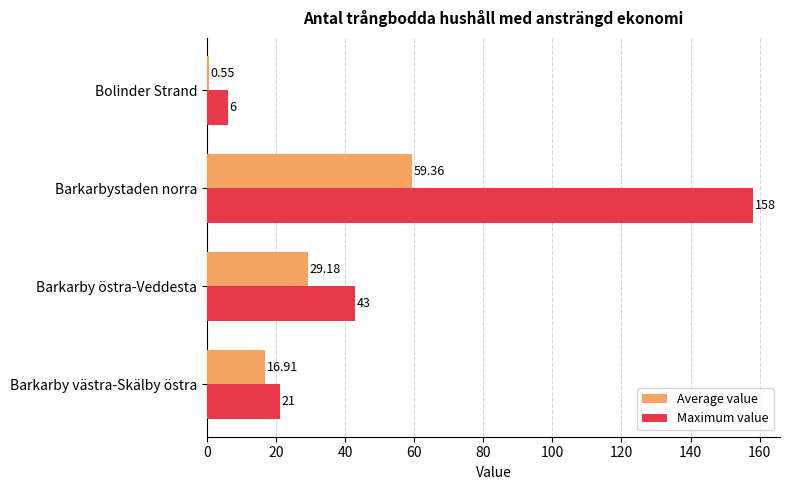

List the series in order of their peak value, highest first.

Maximum value, Average value